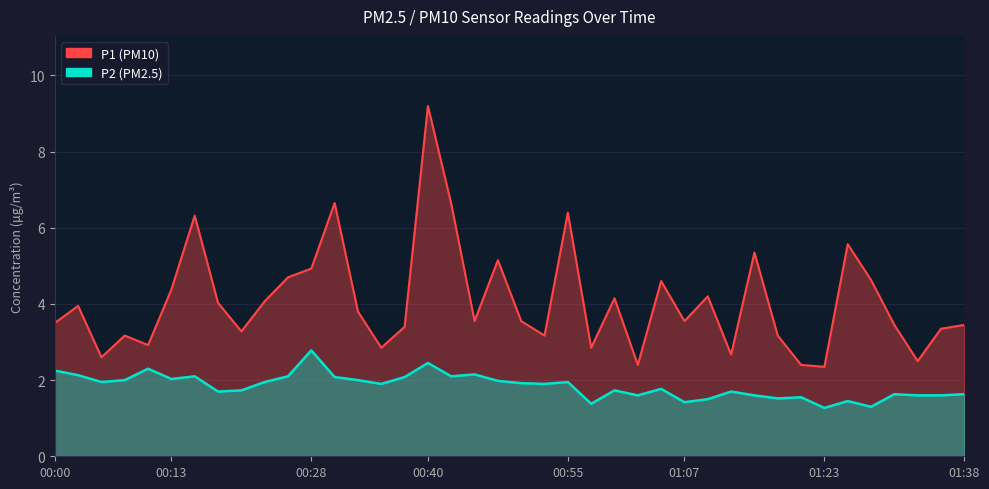

How many interior local peaks does the P2 series have?

12